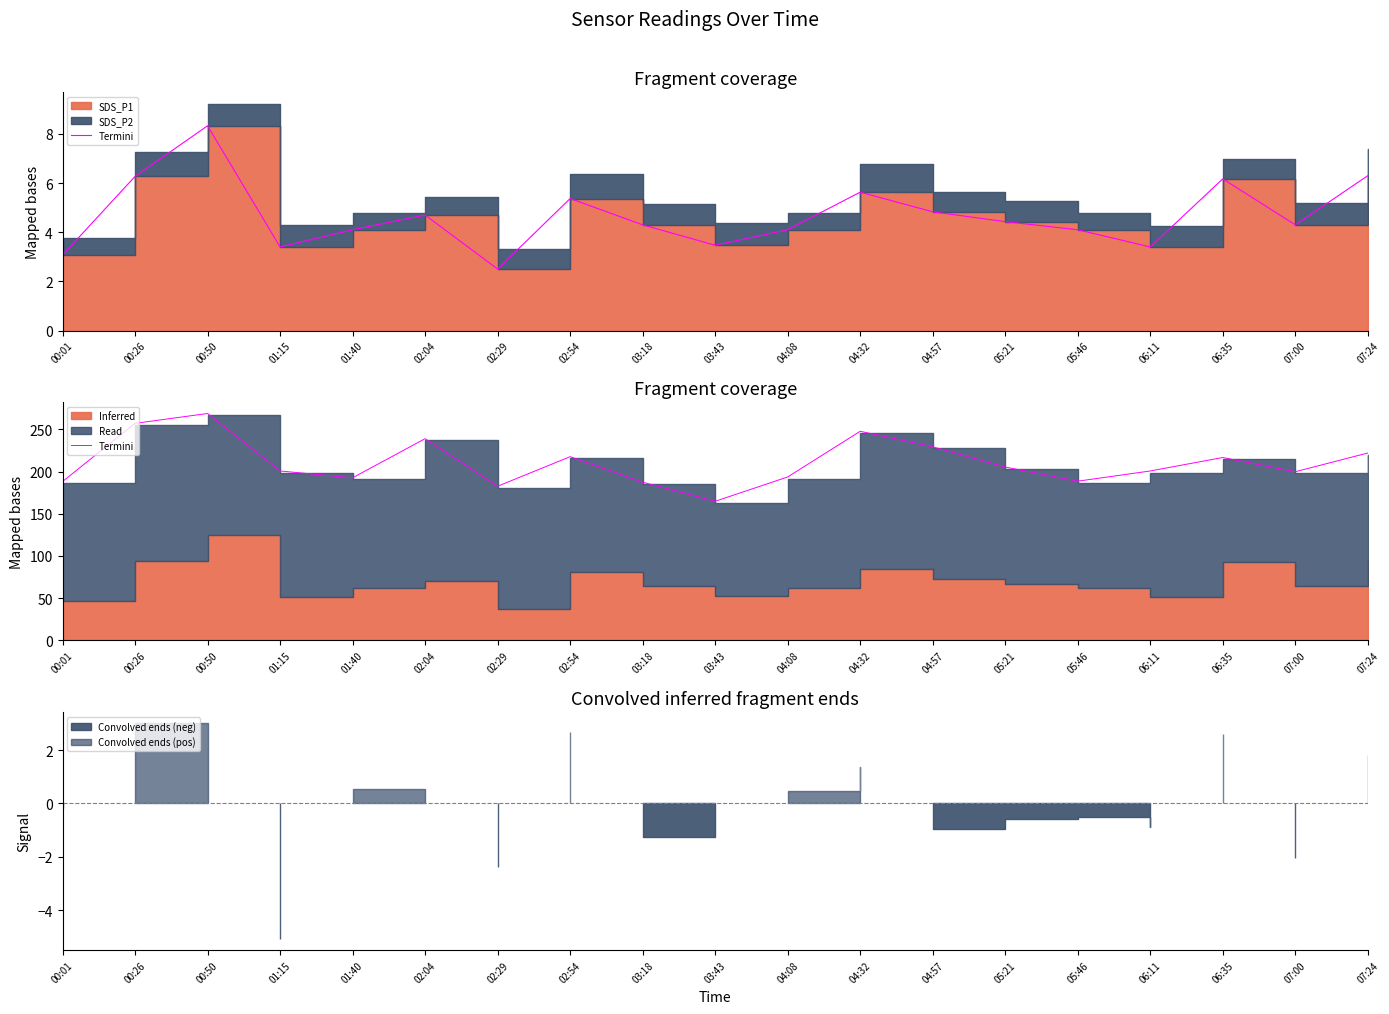

How many lines are shown in the chart?

1